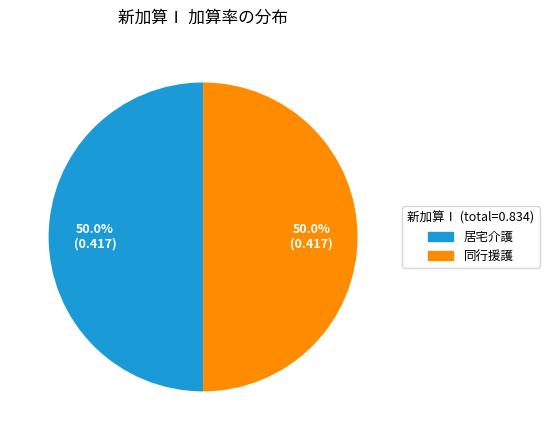

Approximately how many times larger is the value at 同行援護 compared to 居宅介護?

1.0